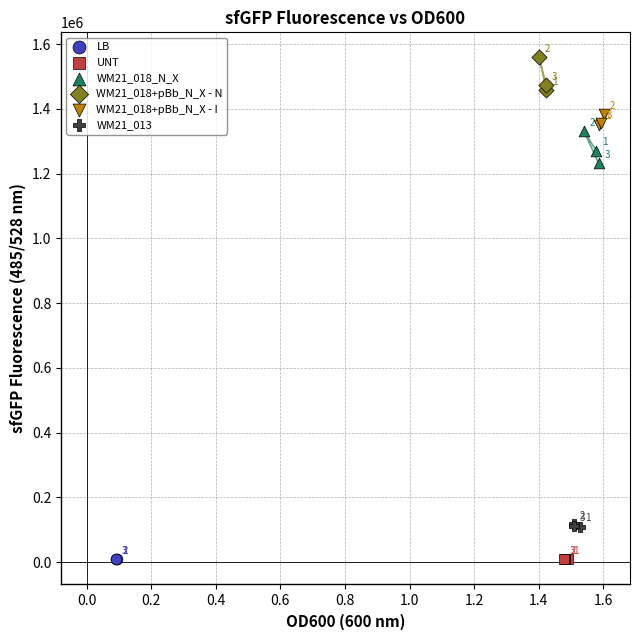

Which series contains the lowest Y value?

LB